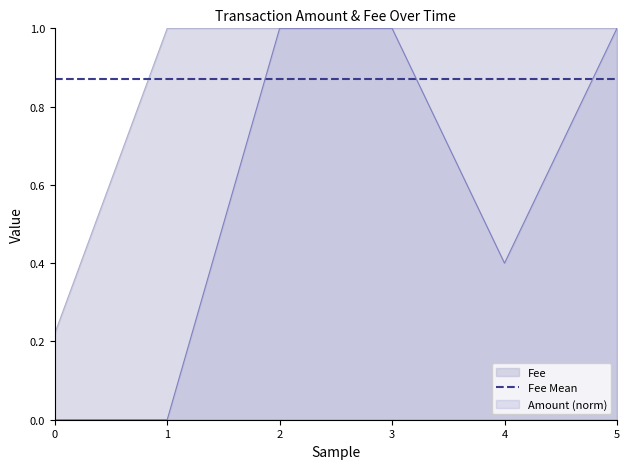

Which series has the largest total across all categories?

Fee